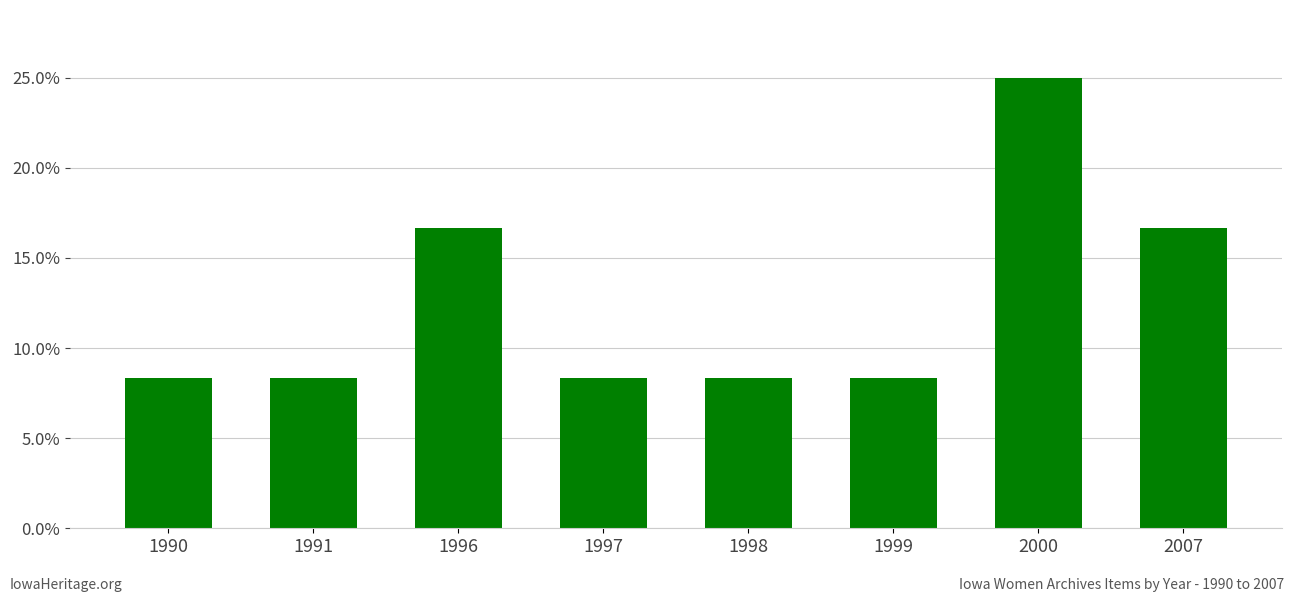

What is the value of the 3rd bar from the left?

0.2